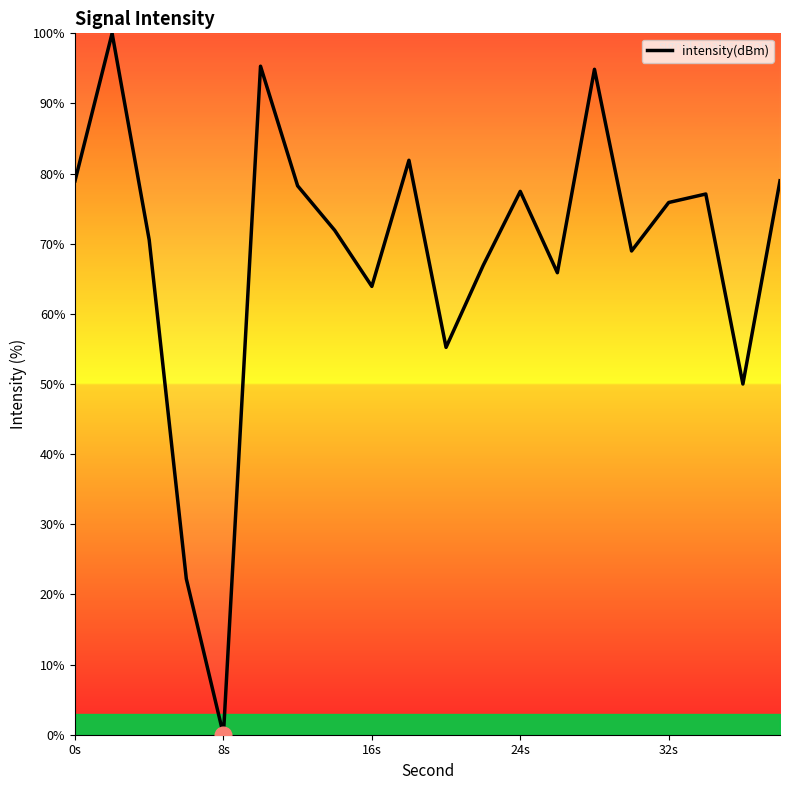

What is the greatest value displayed?

100.0